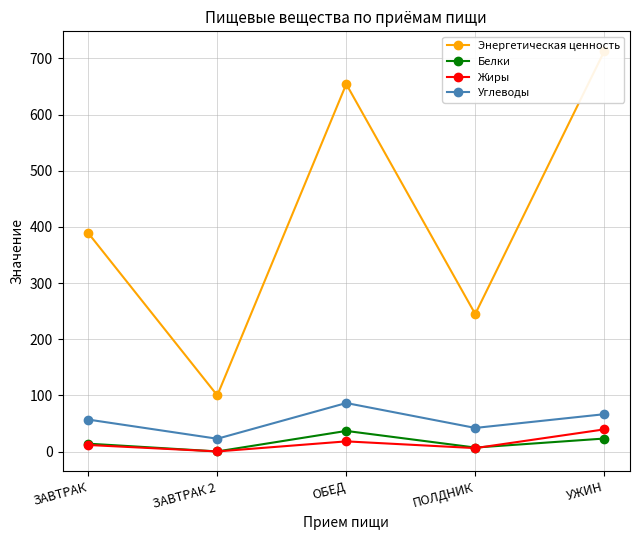

Reading left to right, transcribe all the data shown in this chart.

Энергетическая ценность: ЗАВТРАК=388.8	ЗАВТРАК 2=100.0	ОБЕД=654.3	ПОЛДНИК=244.8	УЖИН=712.6
Белки: ЗАВТРАК=14.0	ЗАВТРАК 2=0.2	ОБЕД=36.7	ПОЛДНИК=7.1	УЖИН=23.1
Жиры: ЗАВТРАК=11.7	ЗАВТРАК 2=0.2	ОБЕД=18.1	ПОЛДНИК=6.1	УЖИН=39.5
Углеводы: ЗАВТРАК=56.9	ЗАВТРАК 2=22.8	ОБЕД=86.4	ПОЛДНИК=42.0	УЖИН=66.5